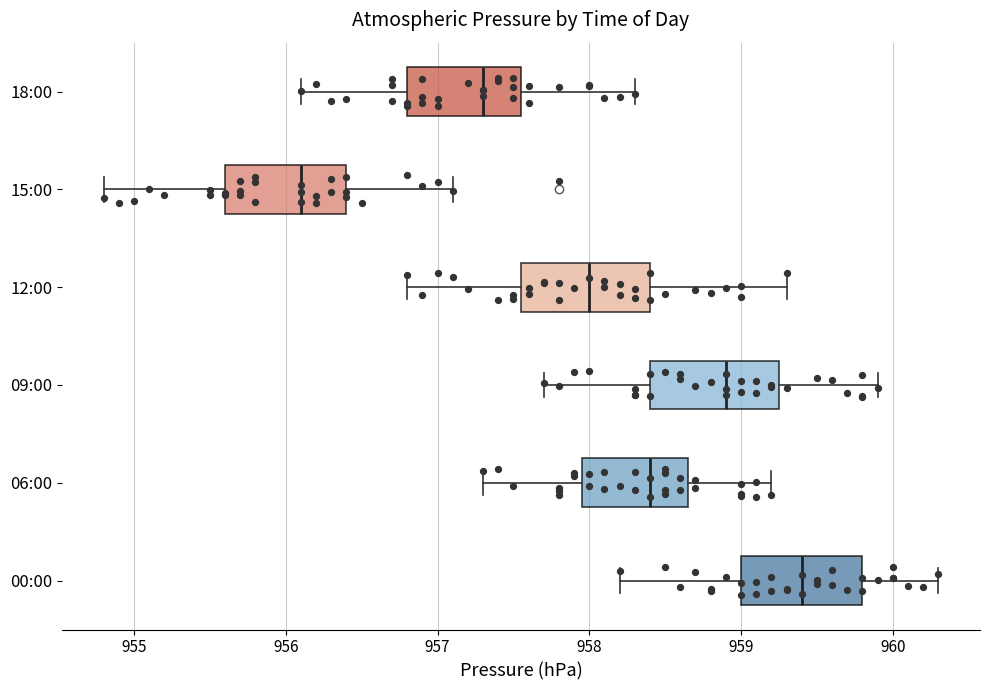

Where does the right whisker of the box for 15:00 end on the x-axis? The values are not printed on the chart, so give them approximately, as read against the axis.

957.1